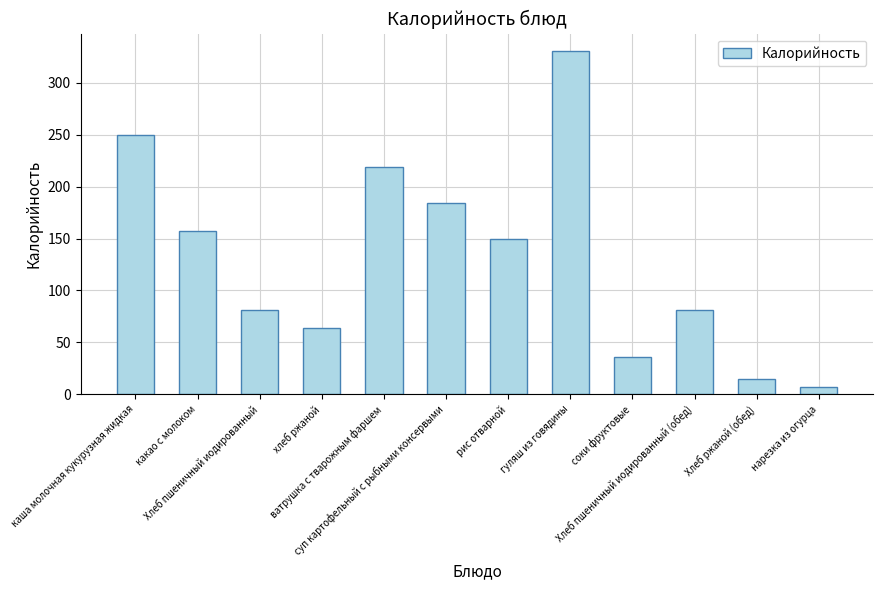

What is the value of the 7th bar from the left?

150.0